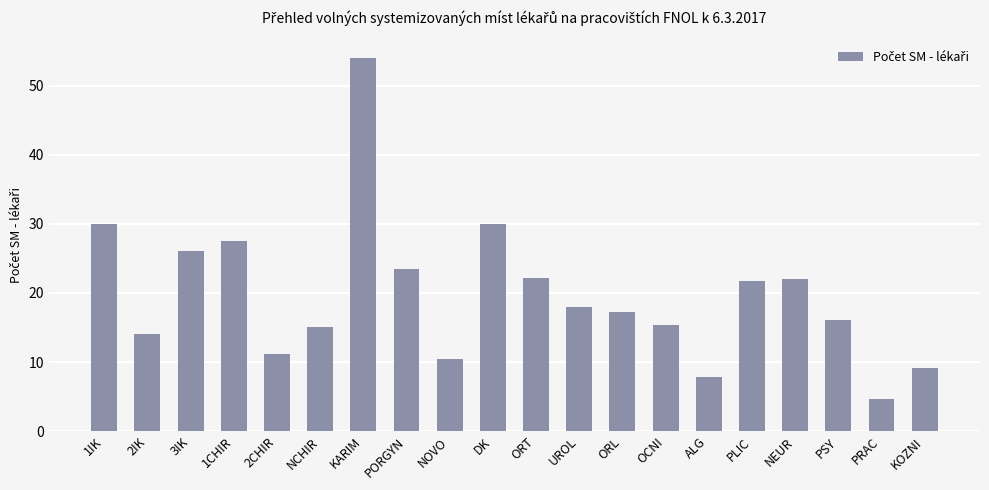

What is the label of the 5th bar from the right?

PLIC